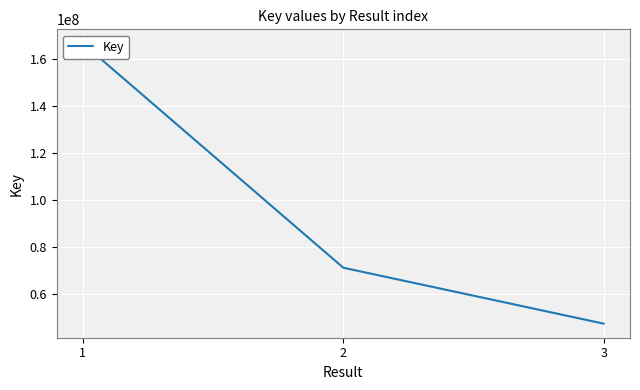

What is the value of the 1st point from the left?

166553829